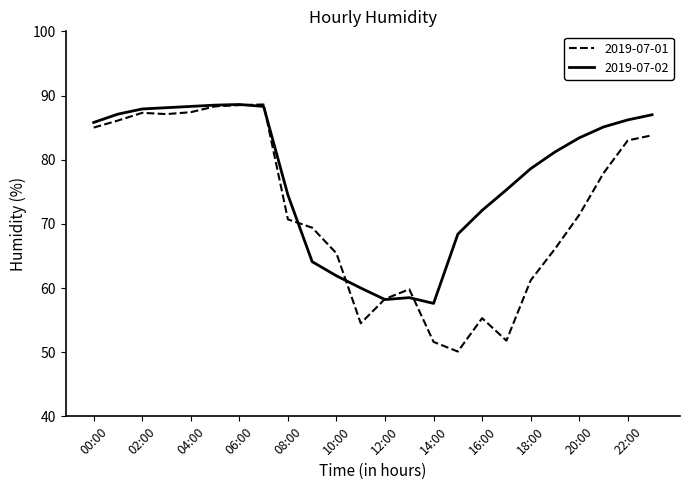

List the series in order of their overall mean, lowest first.

2019-07-01, 2019-07-02